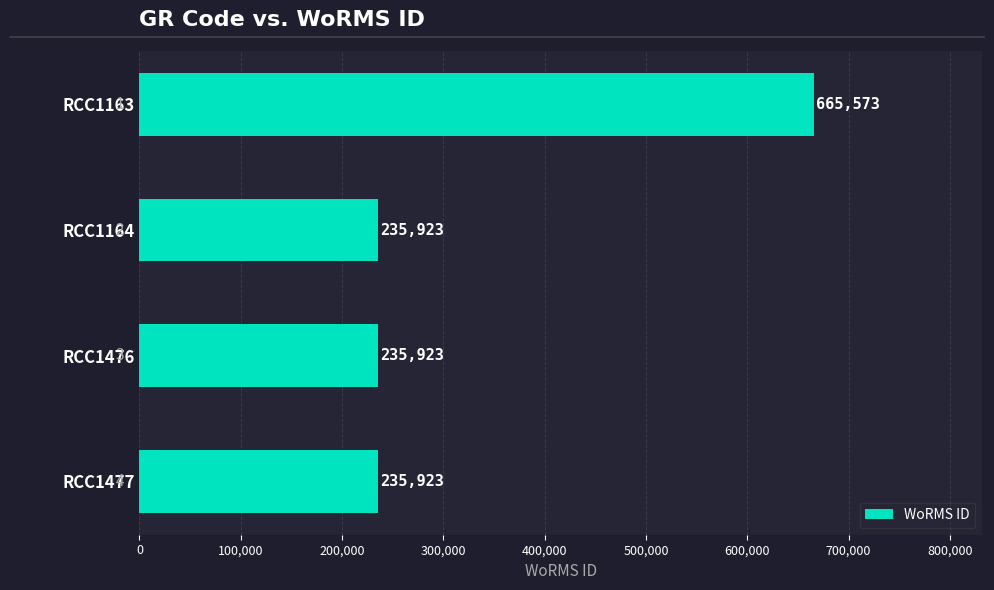

What is the difference between the maximum and minimum values?

429650